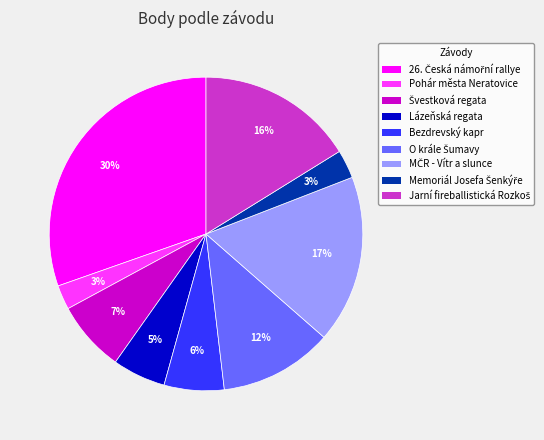

To the nearest percent, what is the average slice percentage?

11%